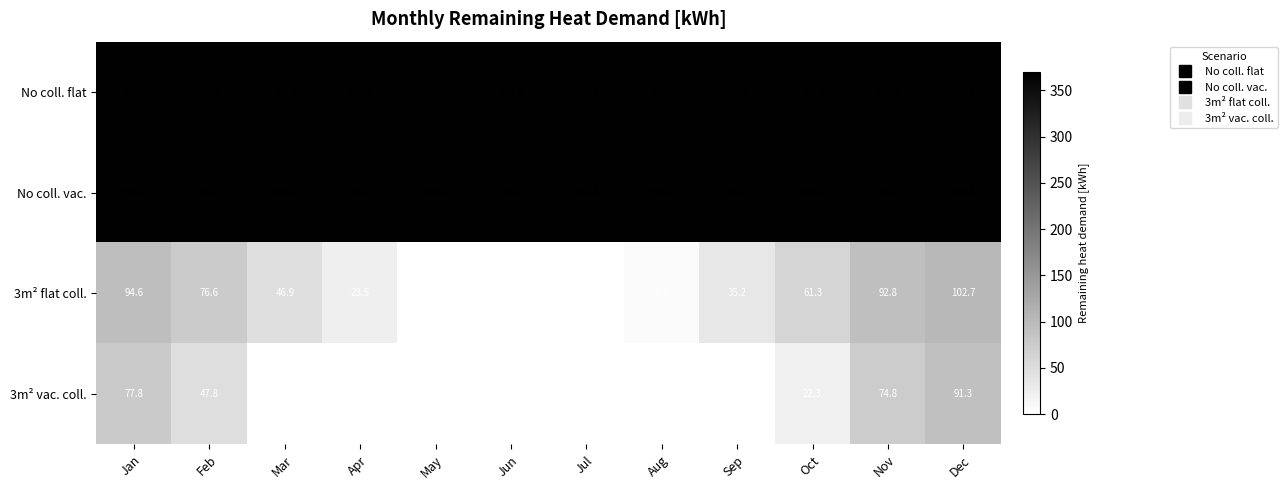

The value of No coll. vac. at Oct is 366.4. True or false?

True